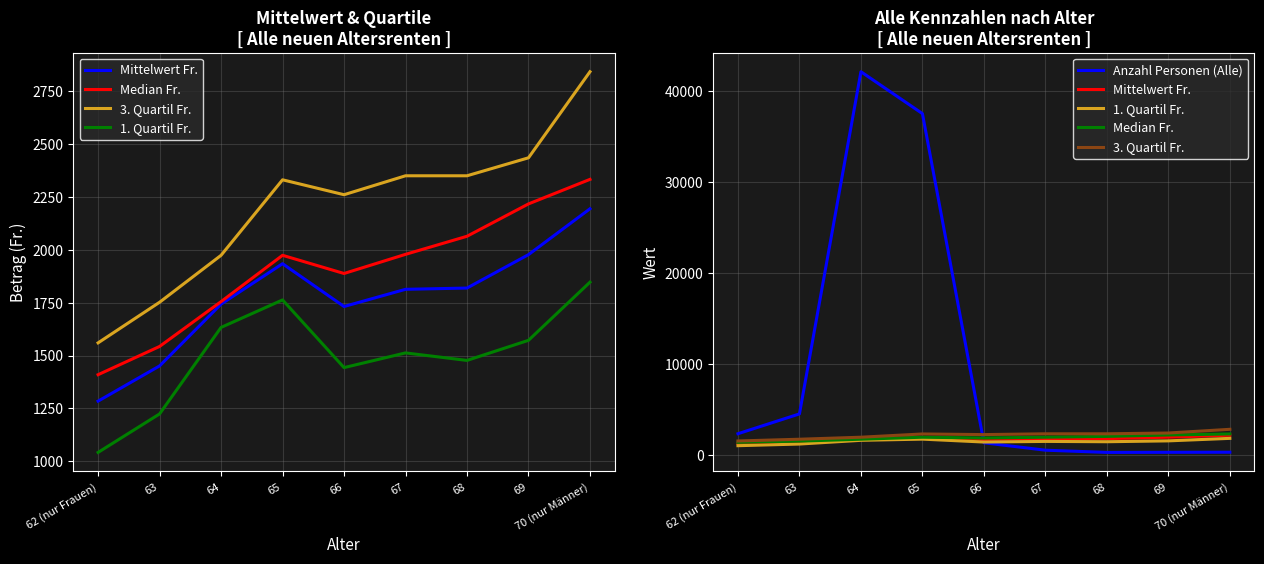

True or false: 3. Quartil Fr. has more than 1 points higher than both neighbors.

False